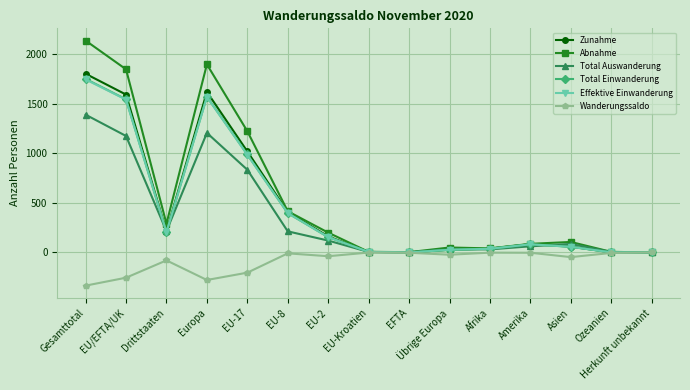

What is the lowest value of the Wanderungssaldo series?

-335